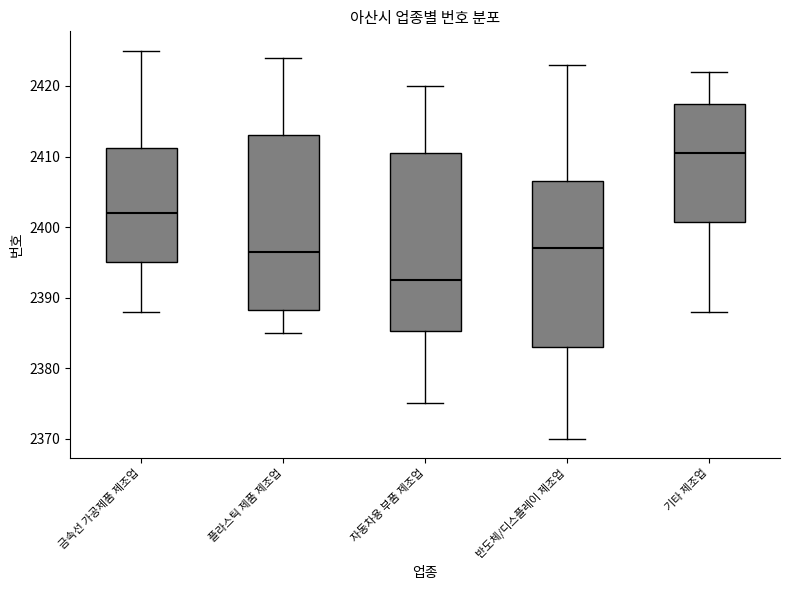

Which box's median line is the lowest?

자동차용 부품 제조업